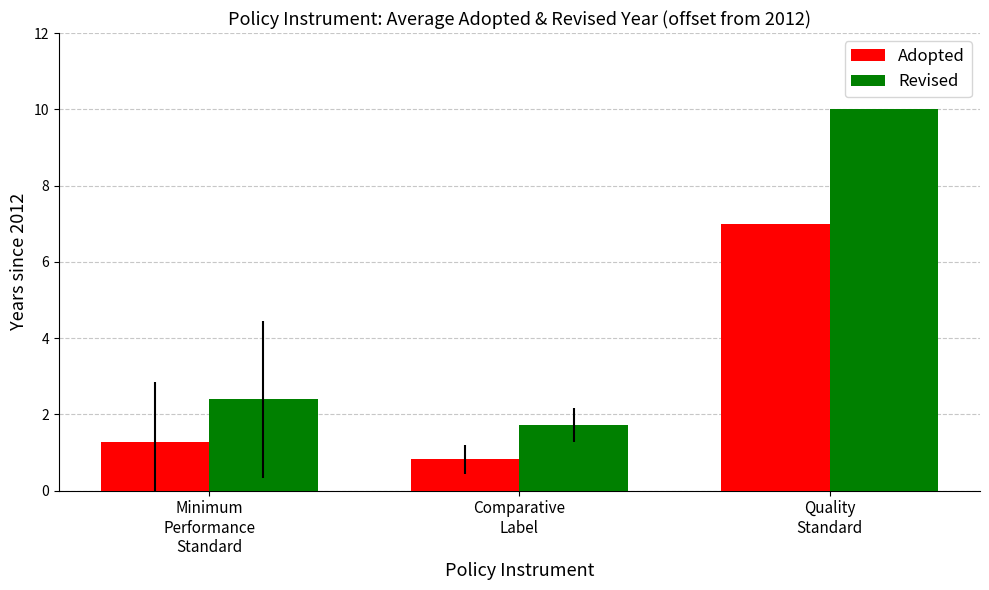

Are the bars horizontal?

No